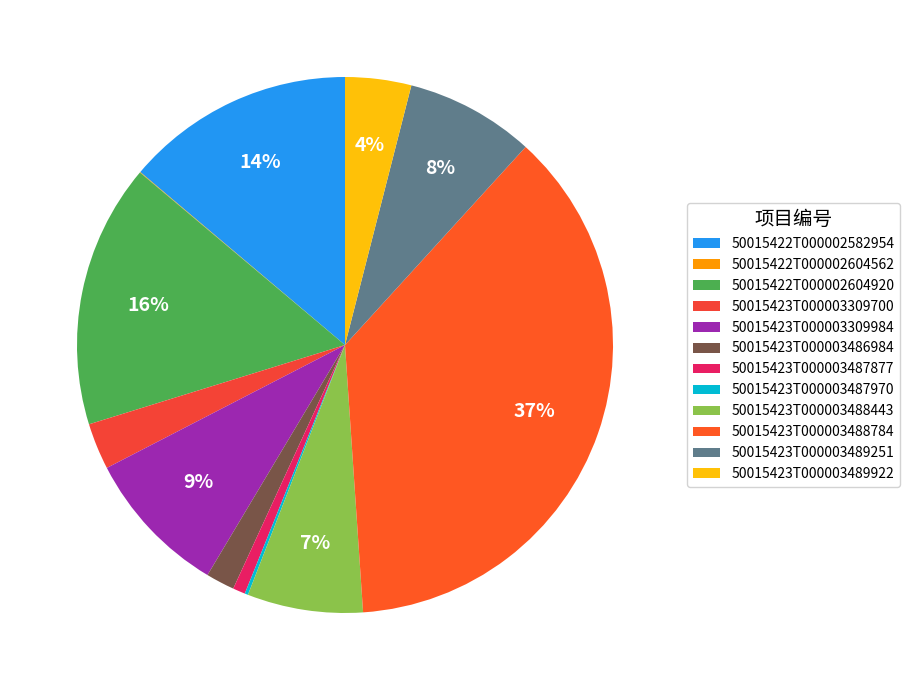

Count the number of slices in the pie.

12